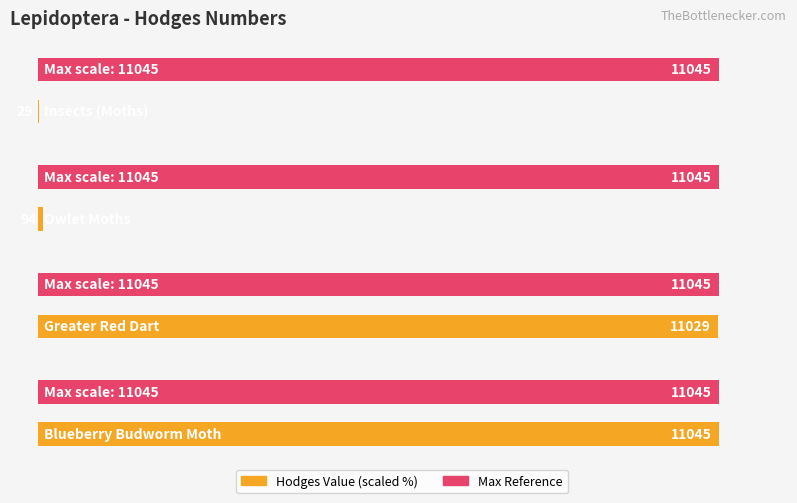

What is the change in value from Insects (Moths) to Owlet Moths?

+64.5